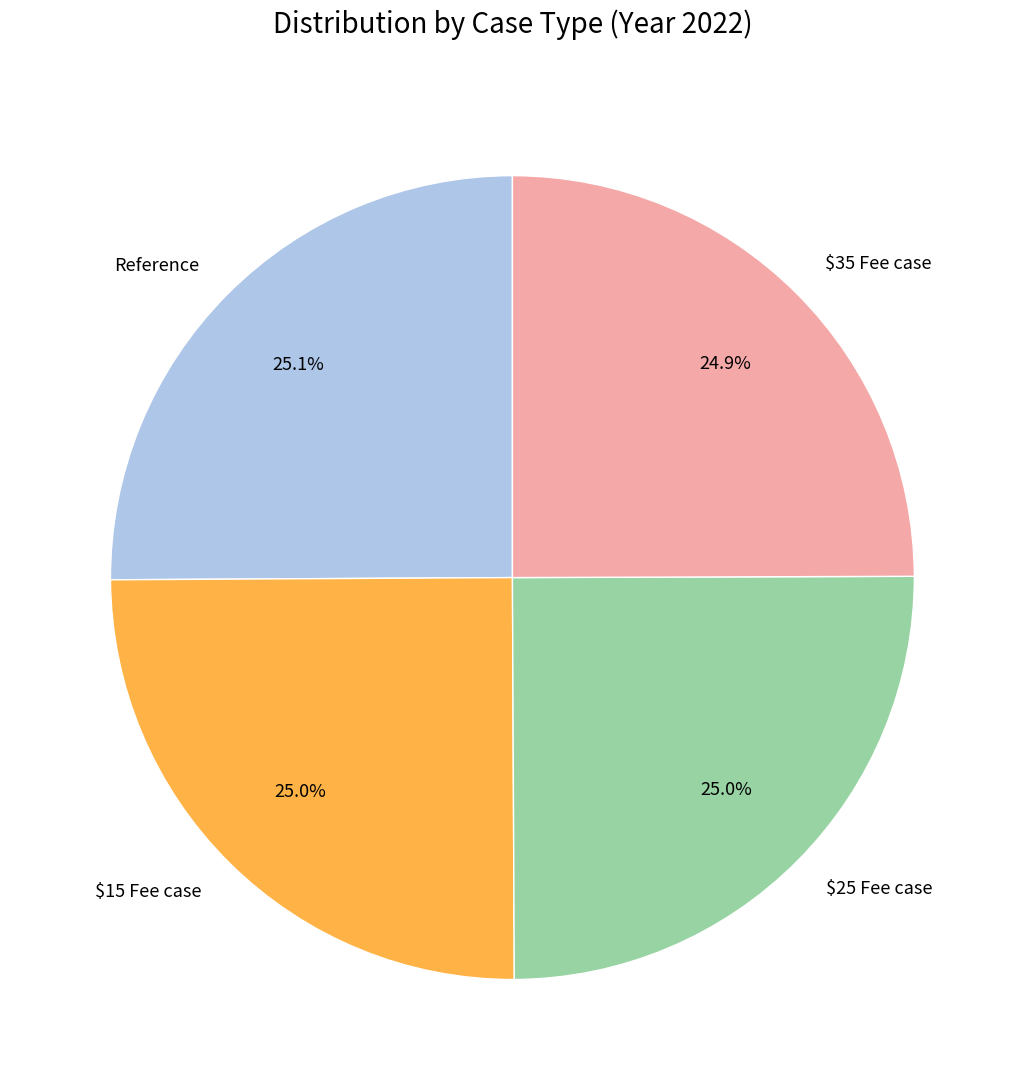

To the nearest percent, what portion does $35 Fee case represent?

25%